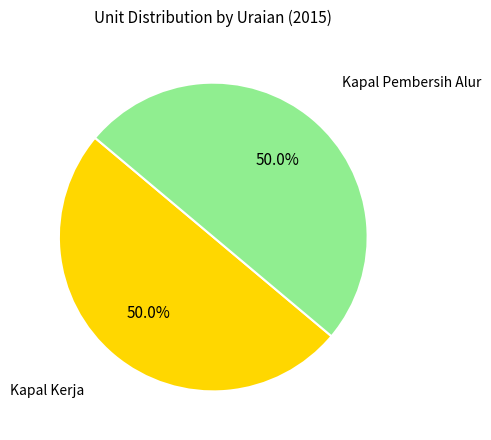

Do Kapal Kerja and Kapal Pembersih Alur together represent more than half of the pie?

Yes